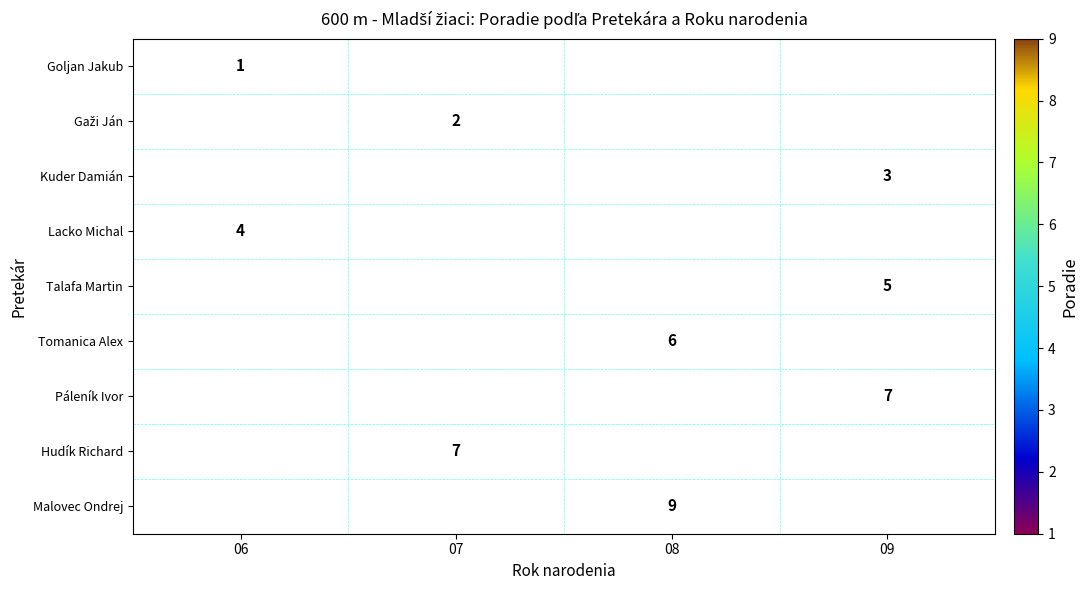

Count the number of categories in the chart.

4